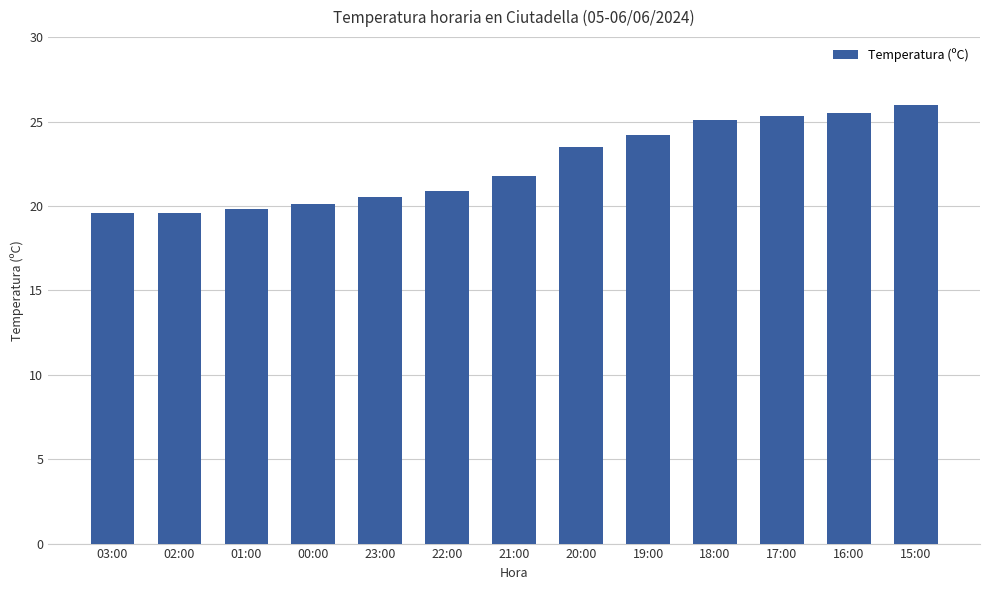

The chart shows a value of 21.8 at 21:00. True or false?

True